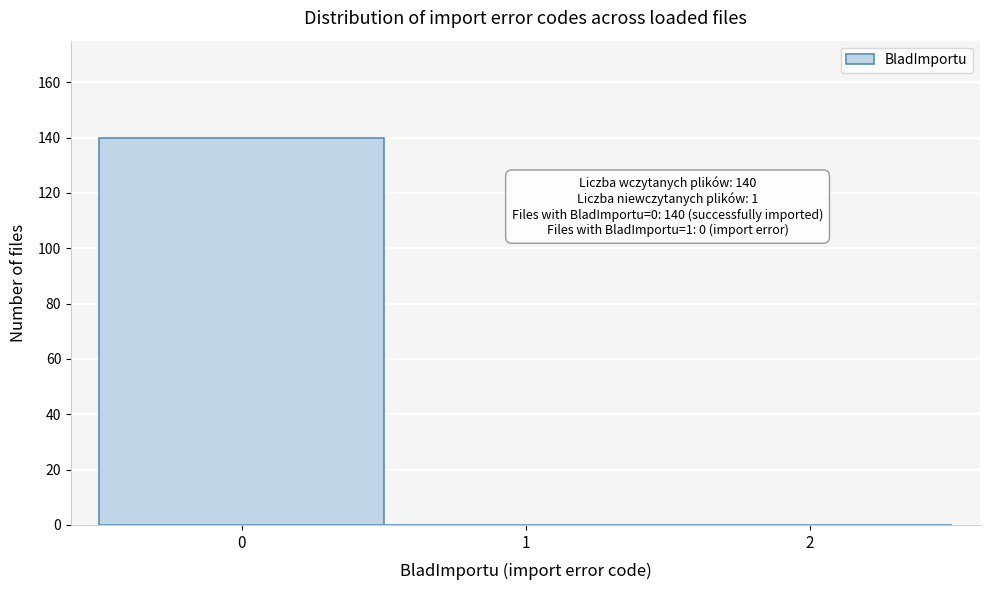

Which range on the x-axis has the tallest bar?

-0.5 to 0.5